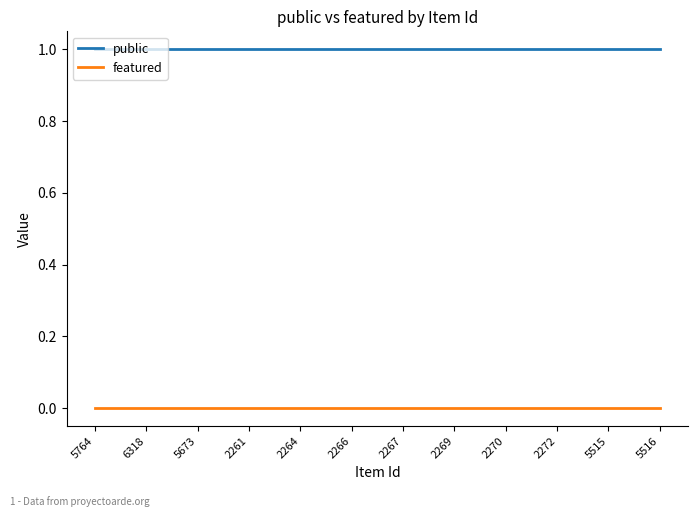

True or false: featured and public cross at least once.

False